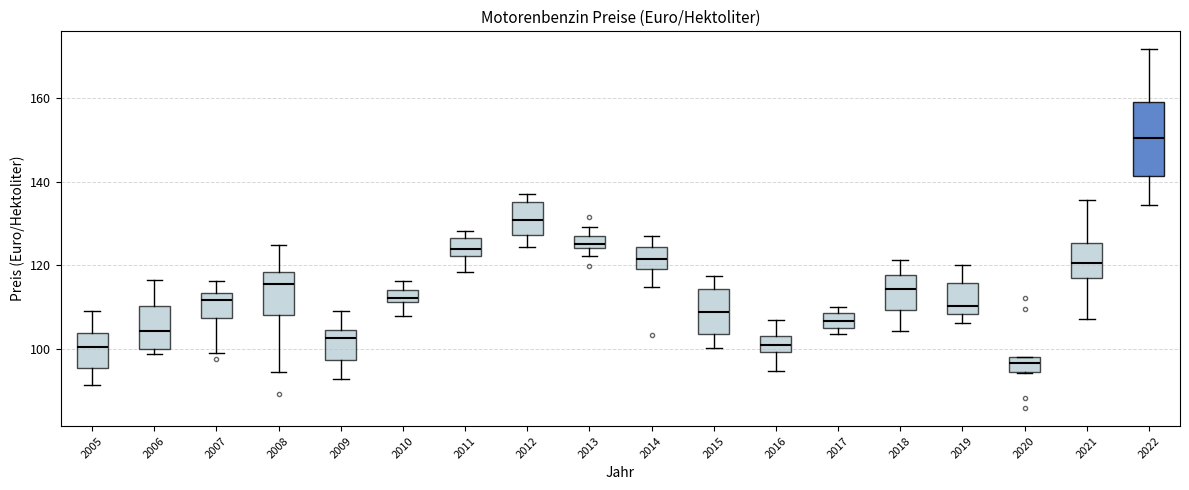

Where does the median line of the box at x = 2011 sit on the y-axis? The values are not printed on the chart, so give them approximately, as read against the axis.

124